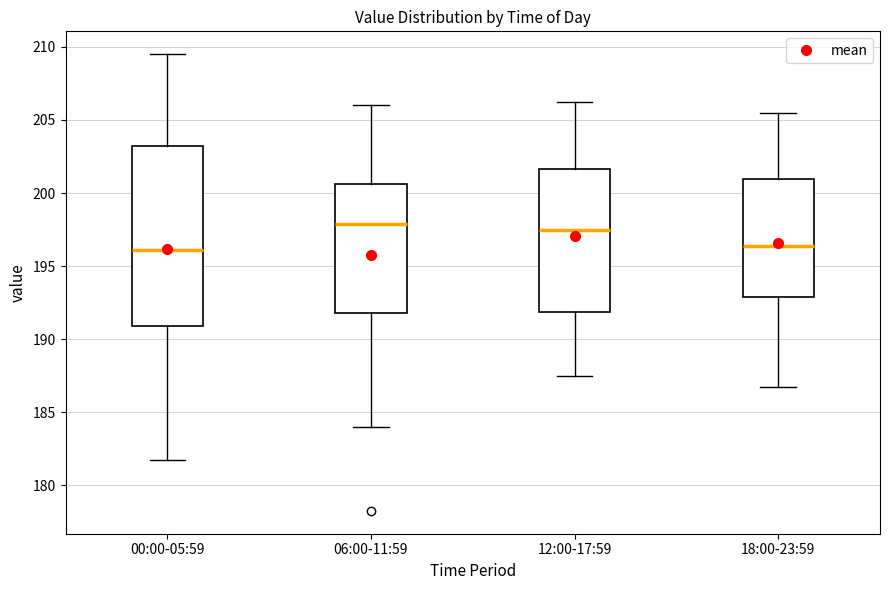

Reading left to right, read every box against the y-axis: the position of its median line, the range the box covers, and the ends of its whiskers. The values are not printed on the chart, so give them approximately, as read against the axis.

00:00-05:59: median 196.0, box 191.0 to 203.5, whiskers 182.0 to 209.5
06:00-11:59: median 198.0, box 192.0 to 200.5, whiskers 184.0 to 206.0
12:00-17:59: median 197.5, box 192.0 to 201.5, whiskers 187.5 to 206.5
18:00-23:59: median 196.5, box 193.0 to 201.0, whiskers 187.0 to 205.5